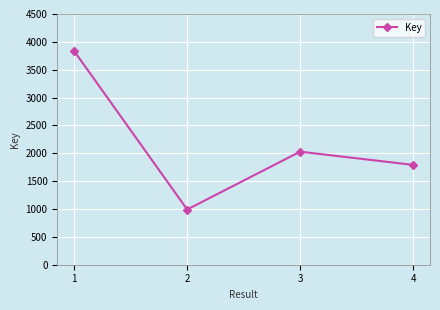

Reading left to right, extract all data points from this chart.

1=3834	2=991	3=2029	4=1792